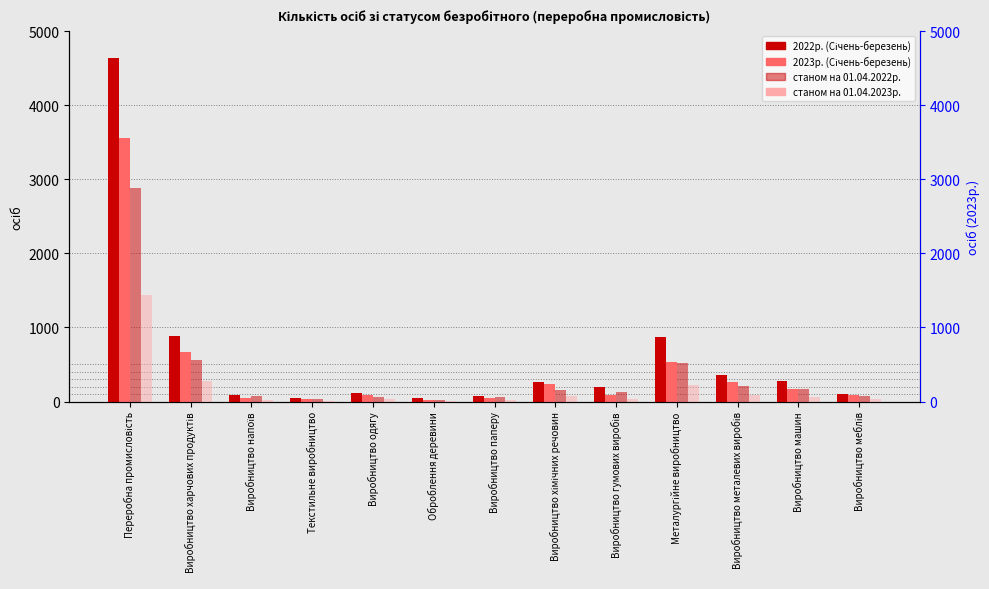

At which label does станом на 01.04.2022р. reach its minimum?

Оброблення деревини